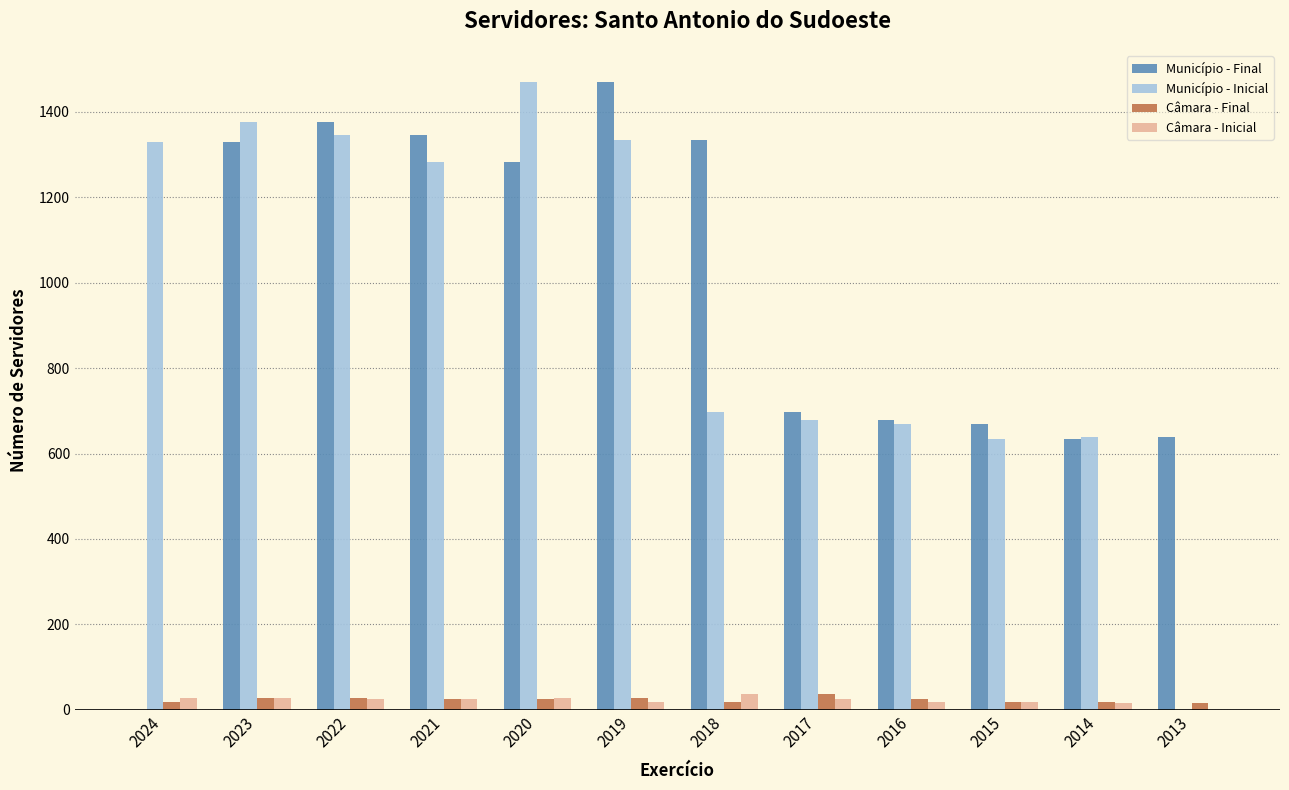

Is it true that Município - Final equals 639 at 2013?

True